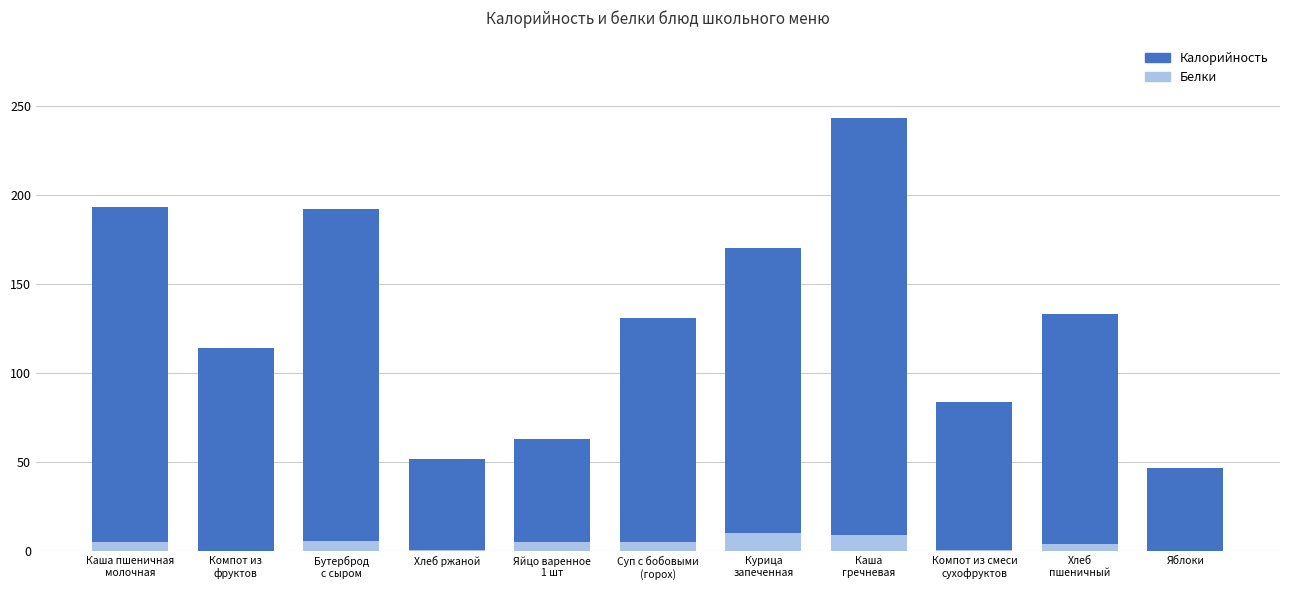

Rank the categories by Калорийность value from lowest to highest.

Яблоки, Хлеб ржаной, Яйцо варенное
1 шт, Компот из смеси
сухофруктов, Компот из
фруктов, Суп с бобовыми
(горох), Хлеб
пшеничный, Курица
запеченная, Бутерброд
с сыром, Каша пшеничная
молочная, Каша
гречневая